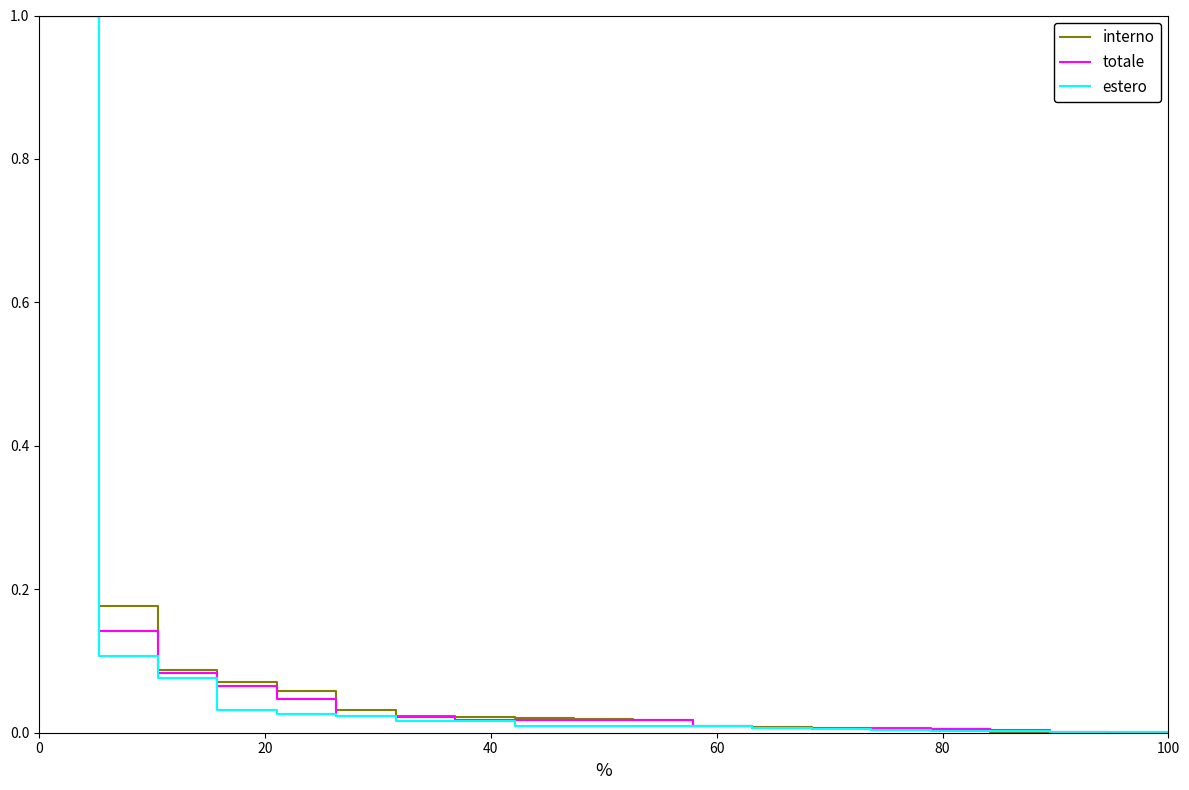

How many lines are shown in the chart?

3